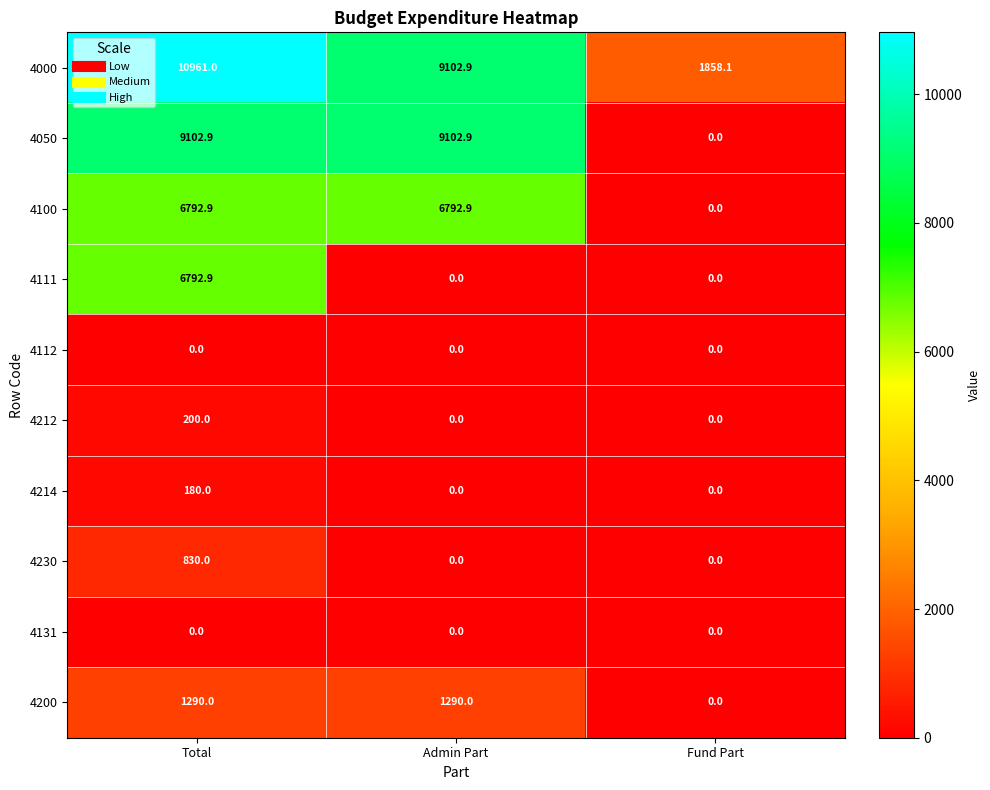

What is the difference between the maximum and second lowest values in the 4214 series?

180.0